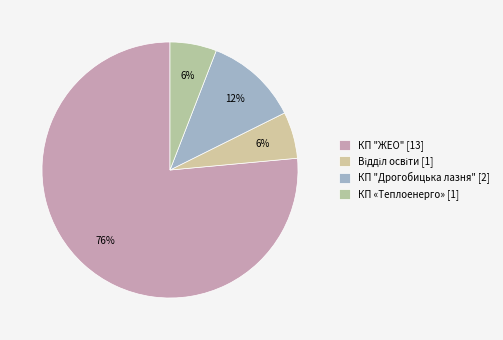

How many segments does this pie chart have?

4